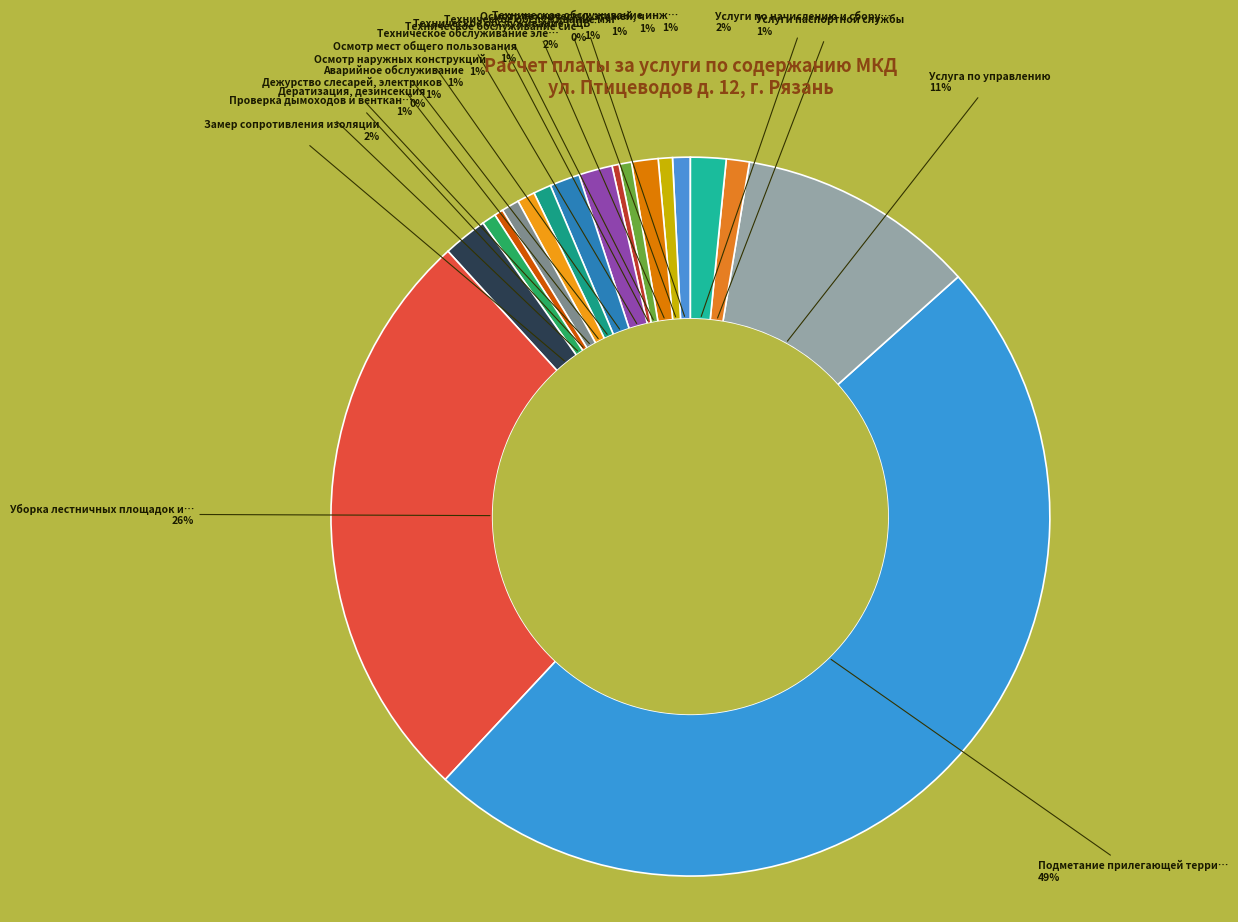

How many slices are in this pie chart?

18